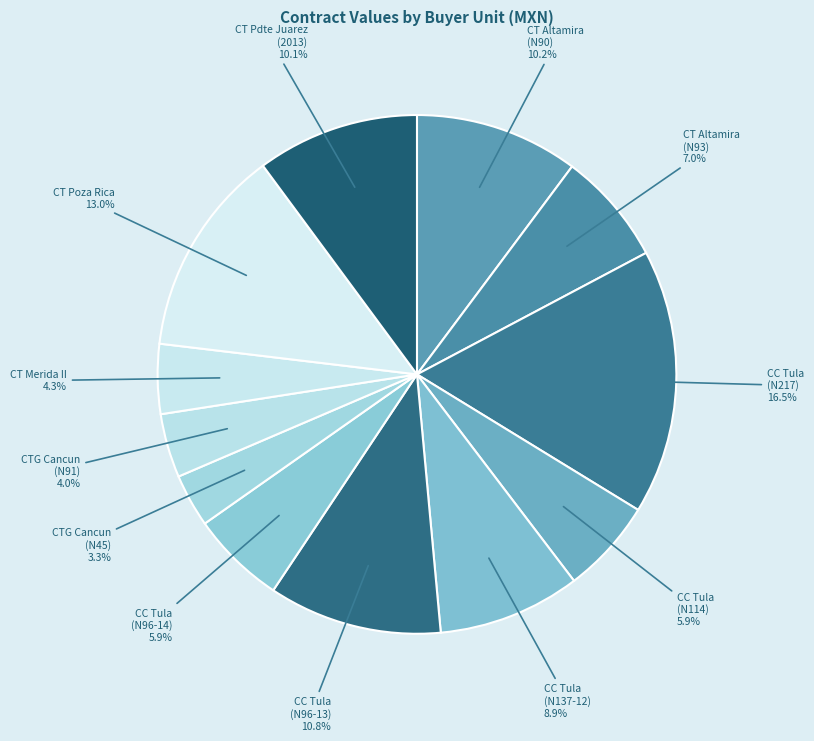

How many slices are in this pie chart?

12